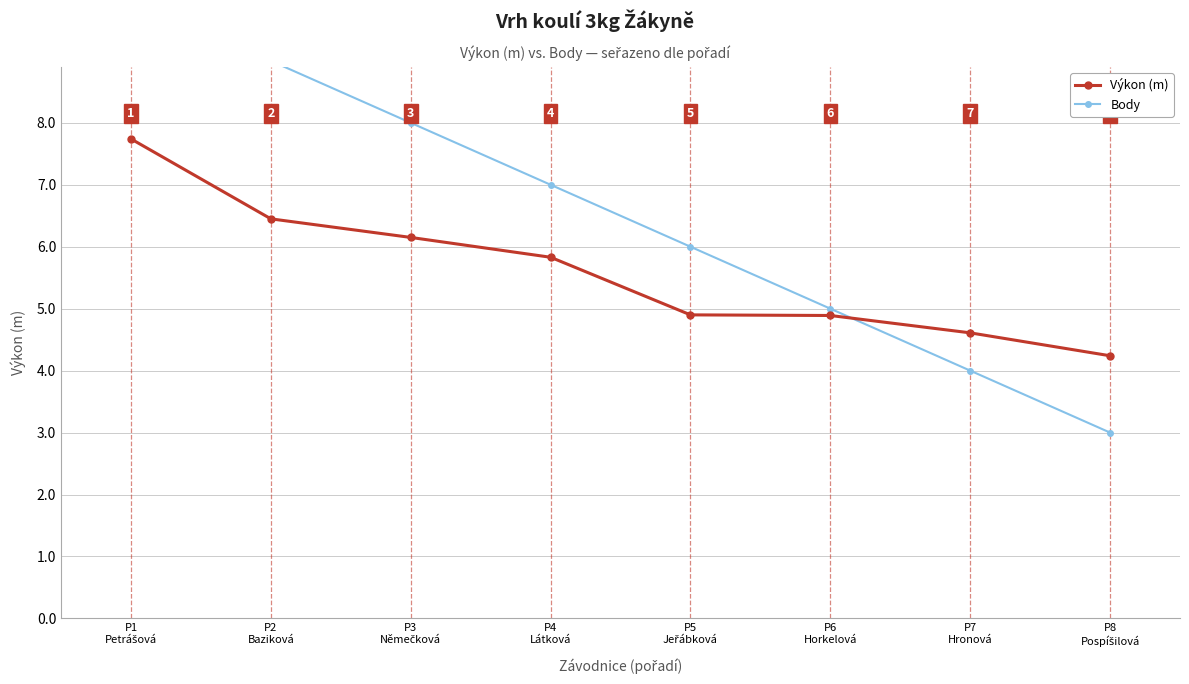

Between P7
Hronová and P4
Látková, which is larger?

P4
Látková